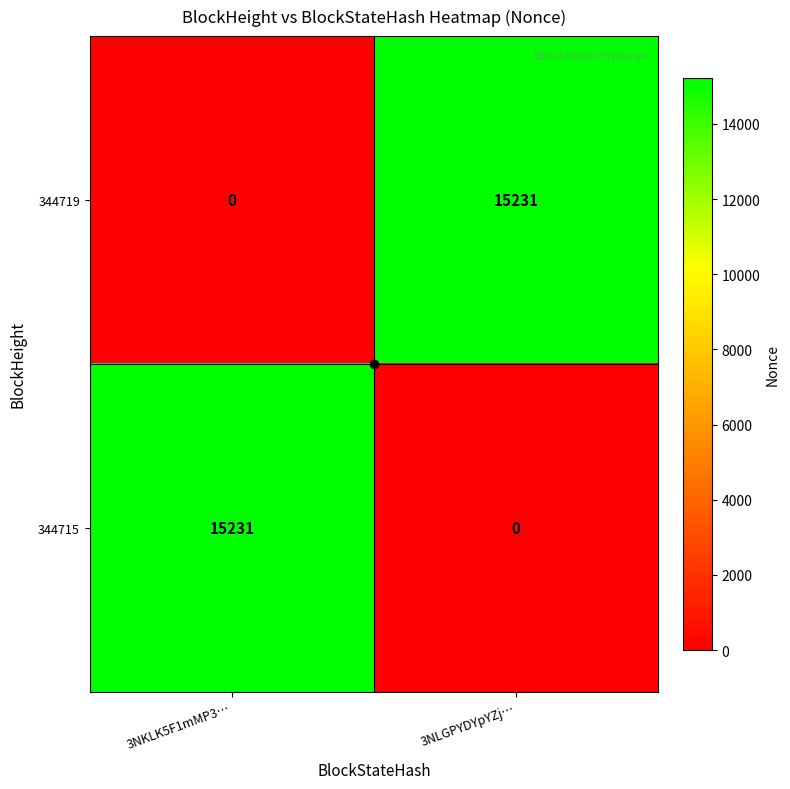

True or false: 344719 has a value of 15231 at 3NLGPYDYpYZj….

True